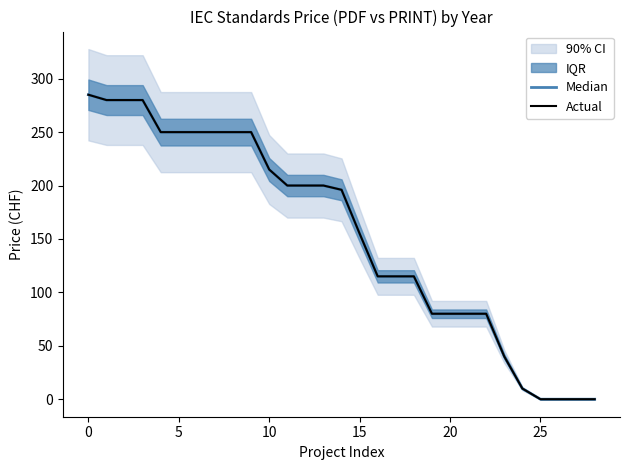

Count the Actual values in the range 80 to 250.

19